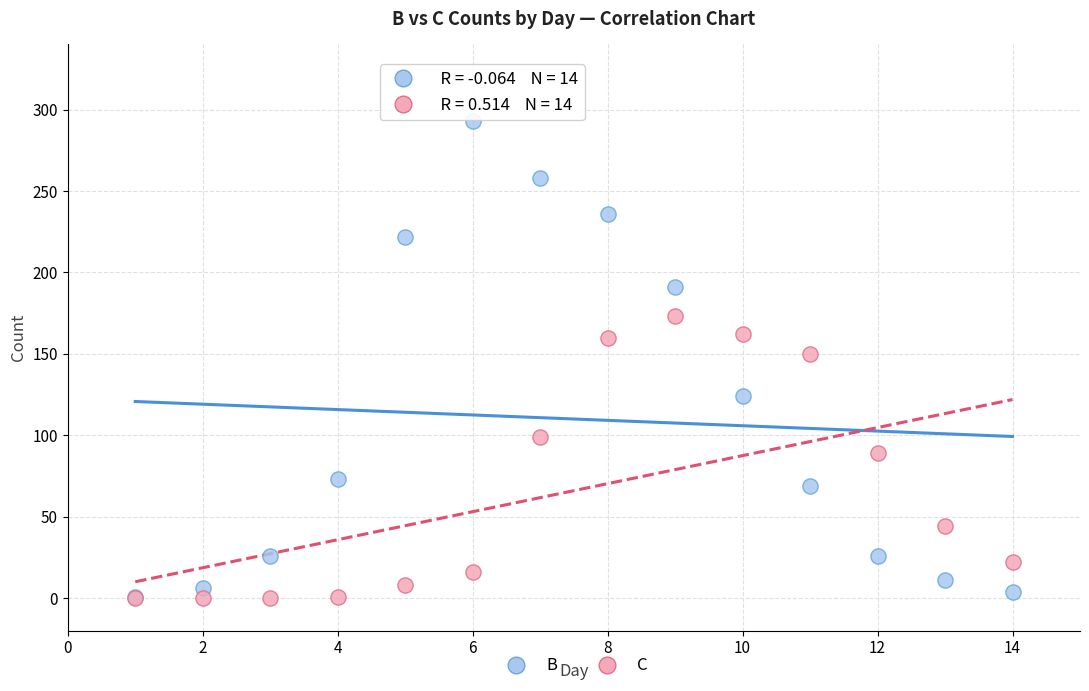

Across all series, what Y value is closest to 146?

150